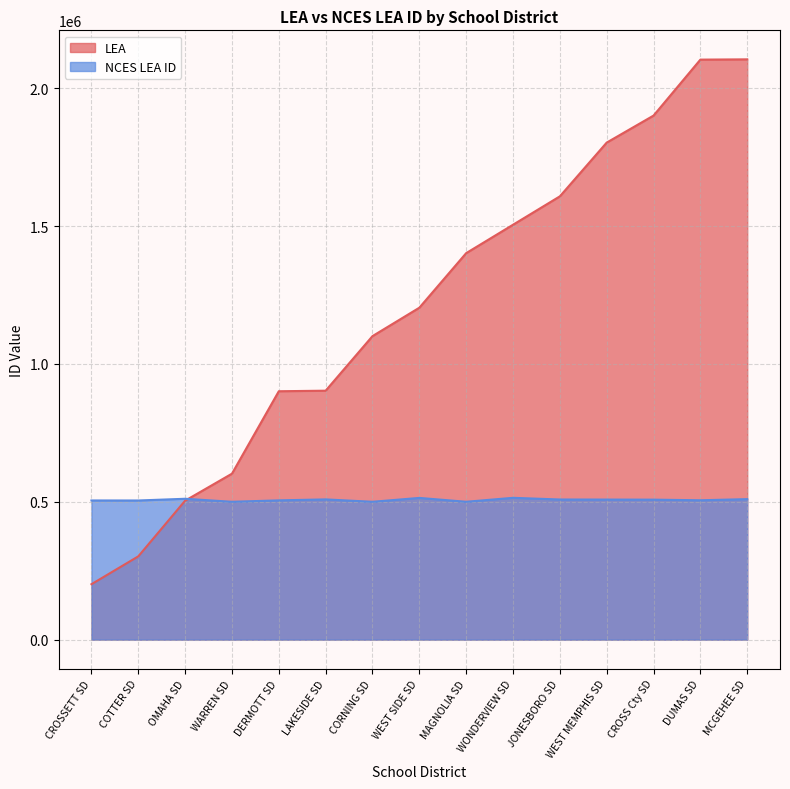

What is the value of the NCES LEA ID point at the 7th from the left?

500009